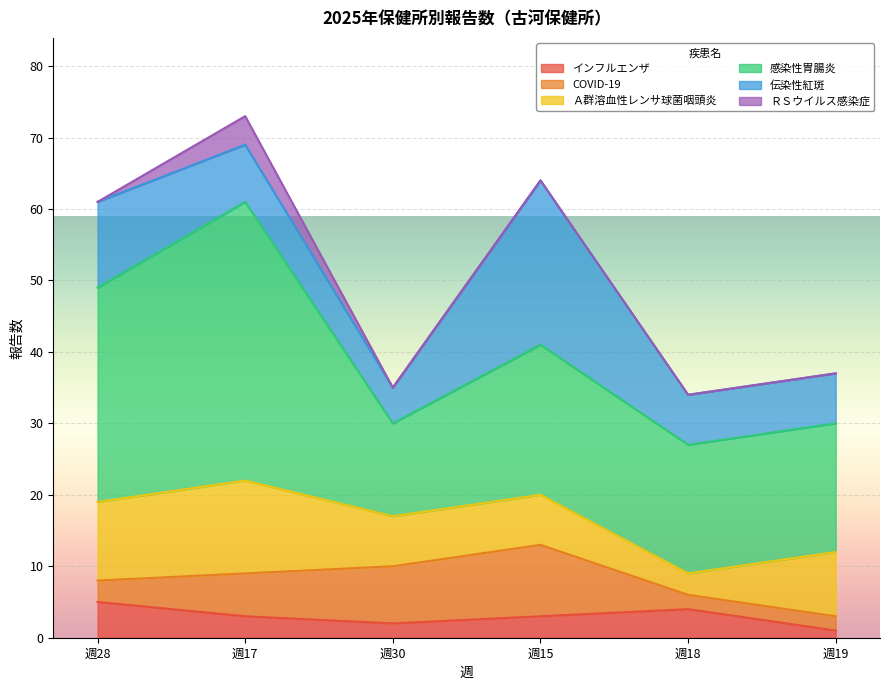

Is it true that 感染性胃腸炎 equals 25 at 18?

False